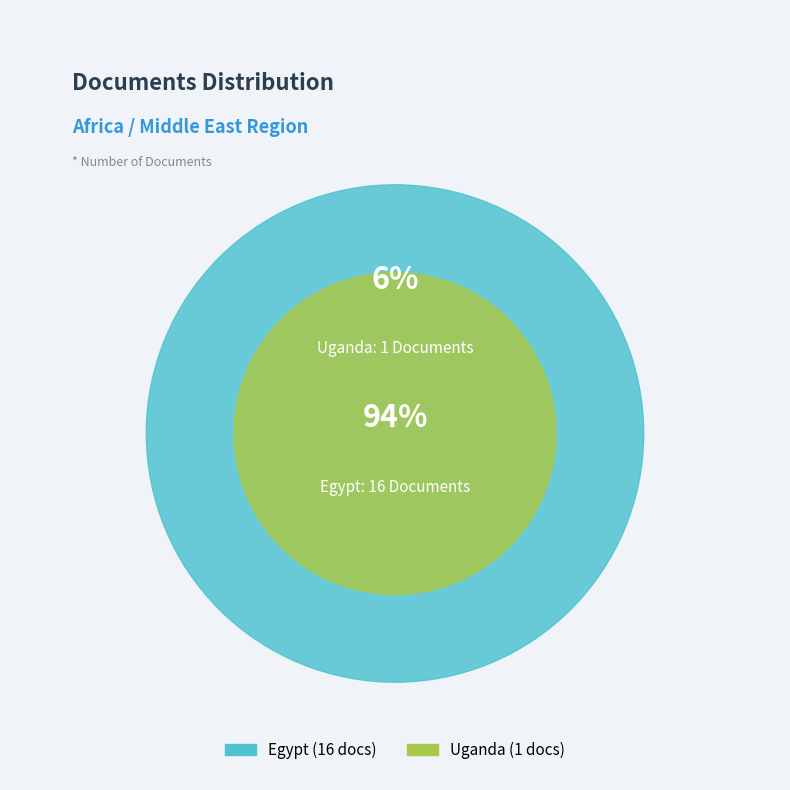

To the nearest percent, what percentage of the pie is Egypt?

94%